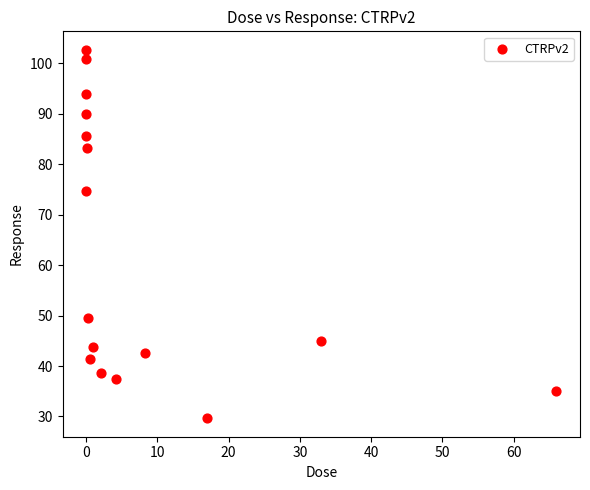

What Y value in the scatter plot is closest to 66?

74.8